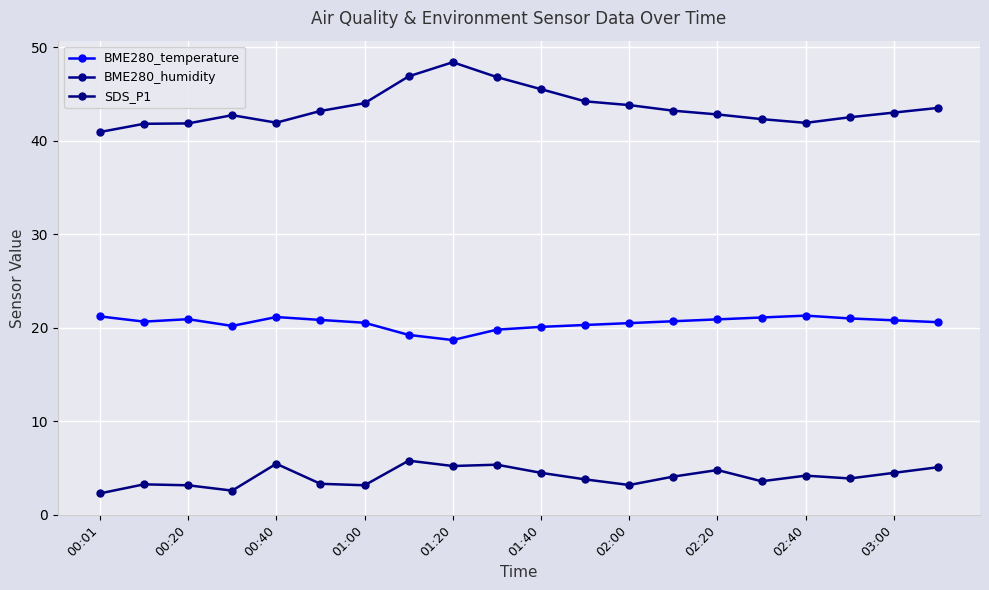

Which category has the highest value across all series?

01:20